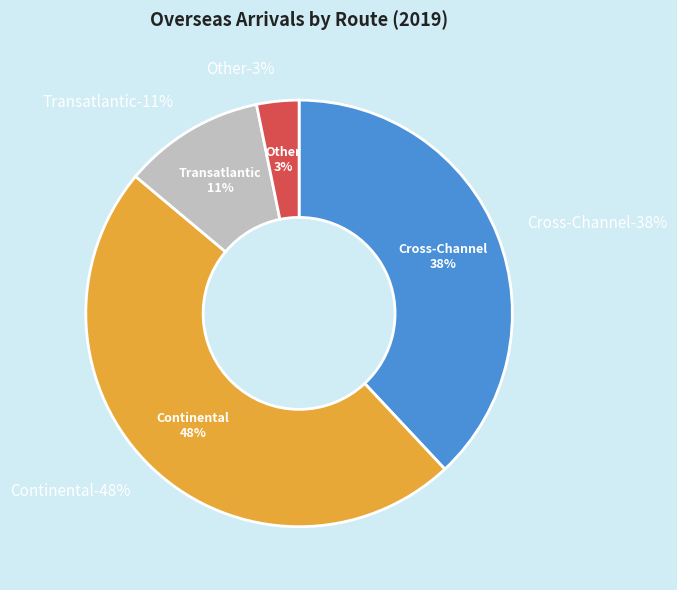

Does Cross-Channel account for over 50% of the chart?

No